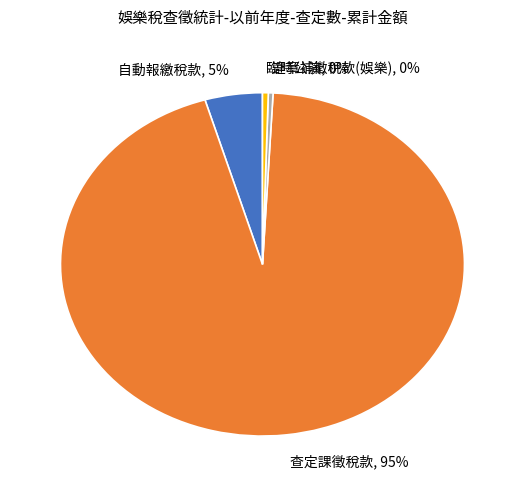

How many segments does this pie chart have?

4